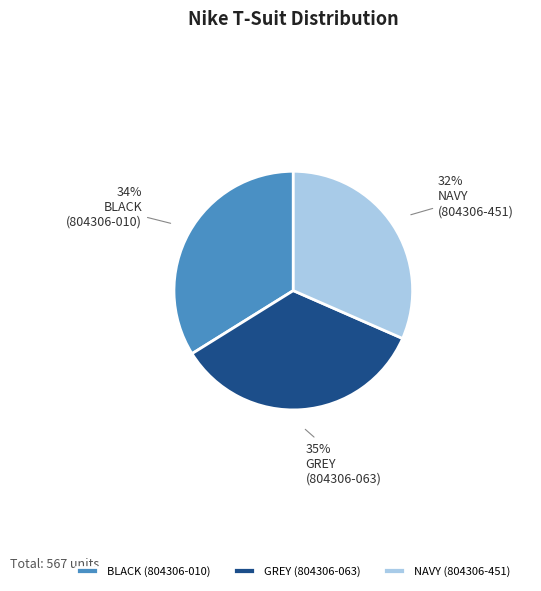

To the nearest percent, what is the difference between the largest and smallest slice percentages?

3%